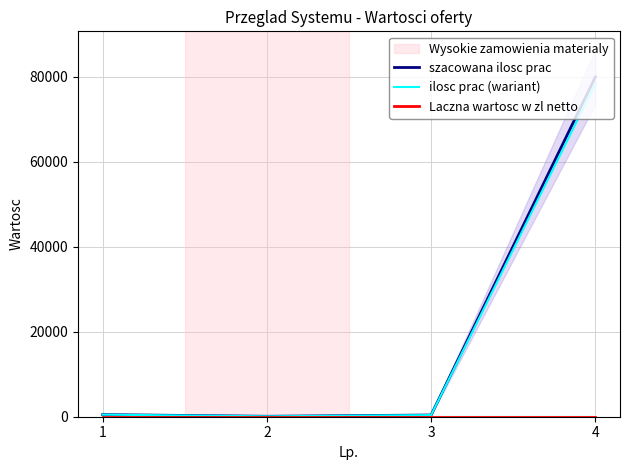

What are all the series names shown in the legend?

szacowana ilosc prac, ilosc prac (wariant), Laczna wartosc w zl netto